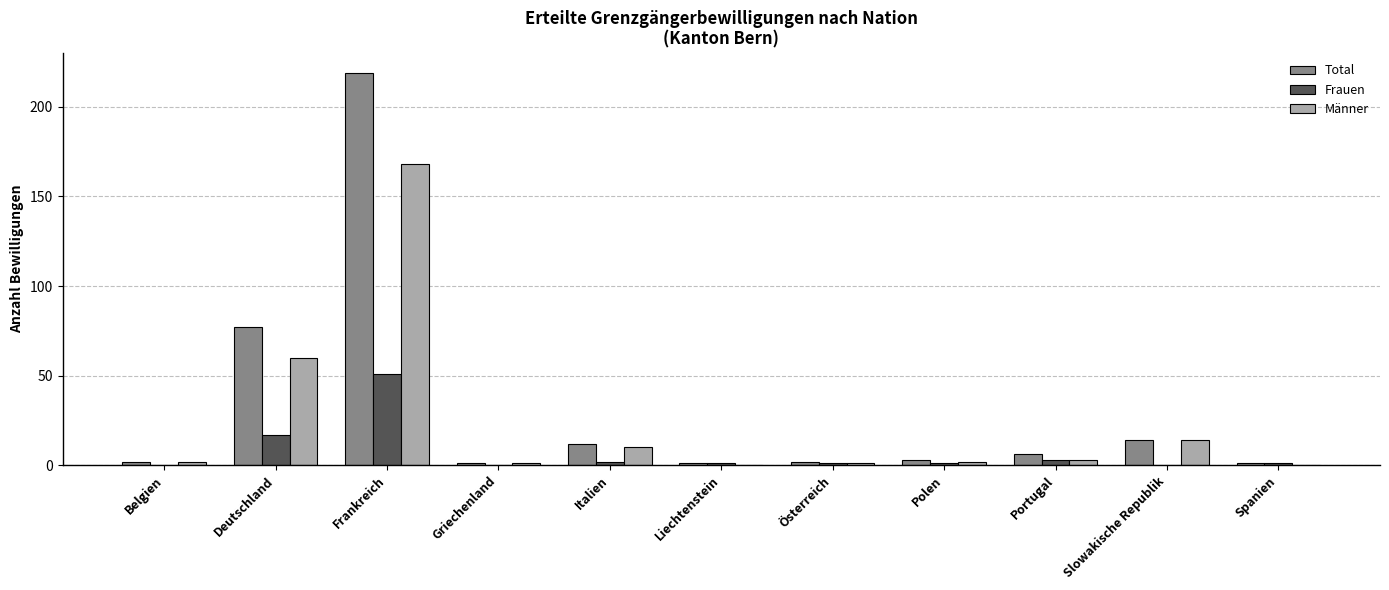

What is the sum of all Total values?

338